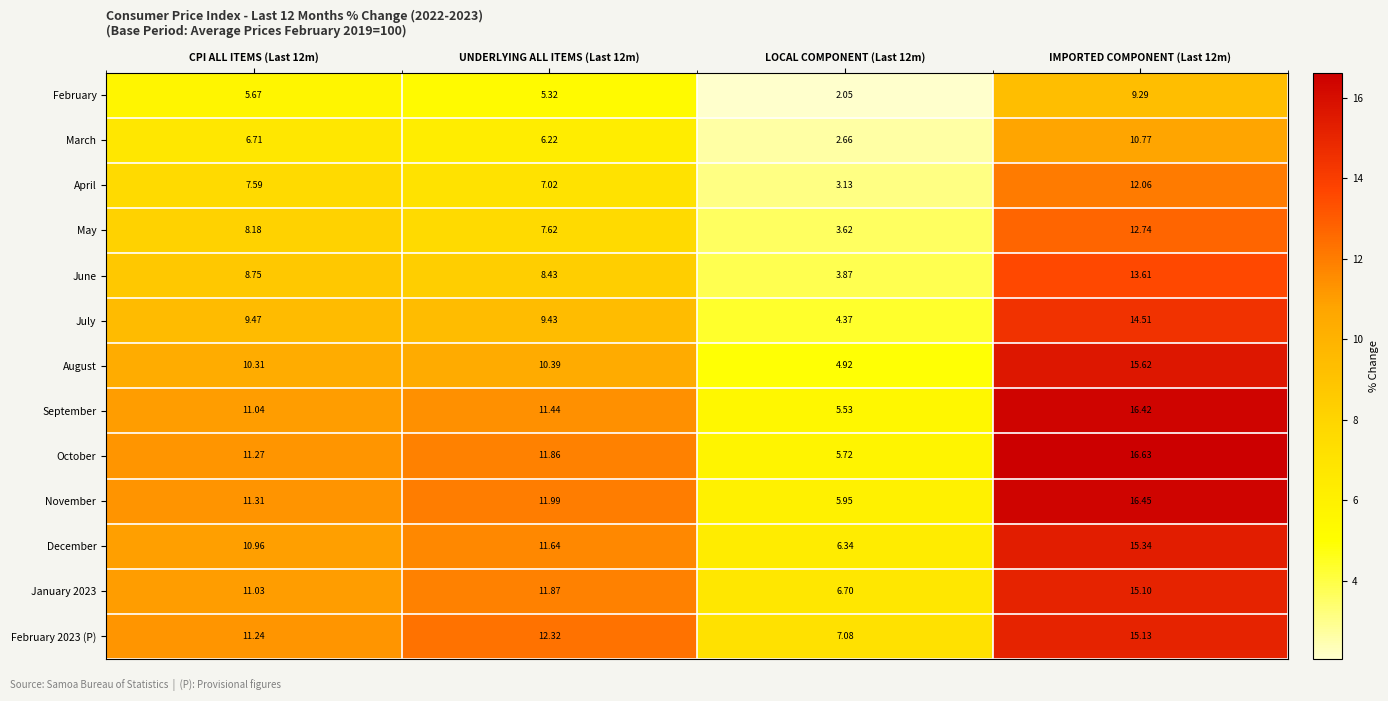

Rank the series by their maximum value, from highest to lowest.

October, November, September, August, December, February 2023 (P), January 2023, July, June, May, April, March, February